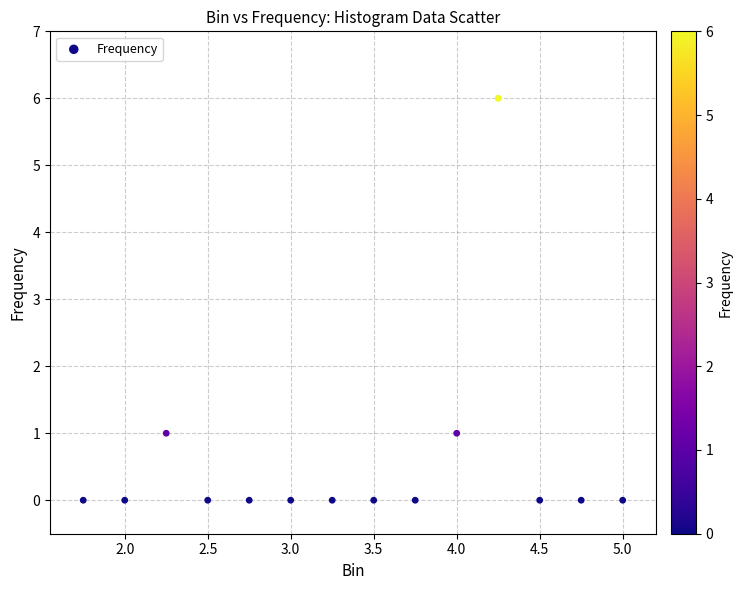

What is the range of Y values (max minus min)?

6